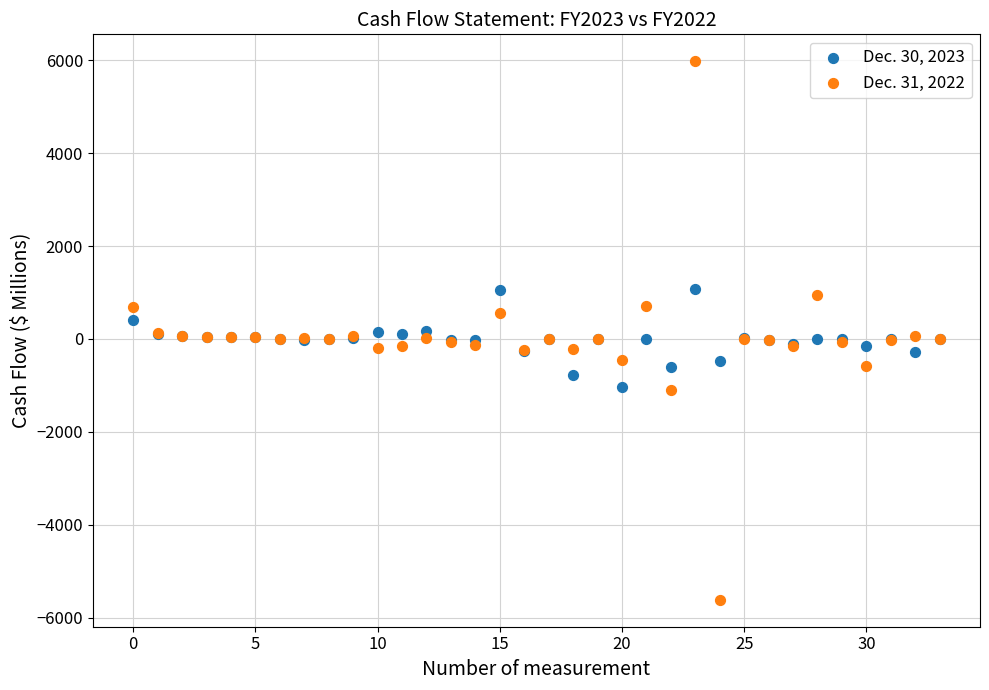

Which series contains the highest Y value?

Dec. 31, 2022